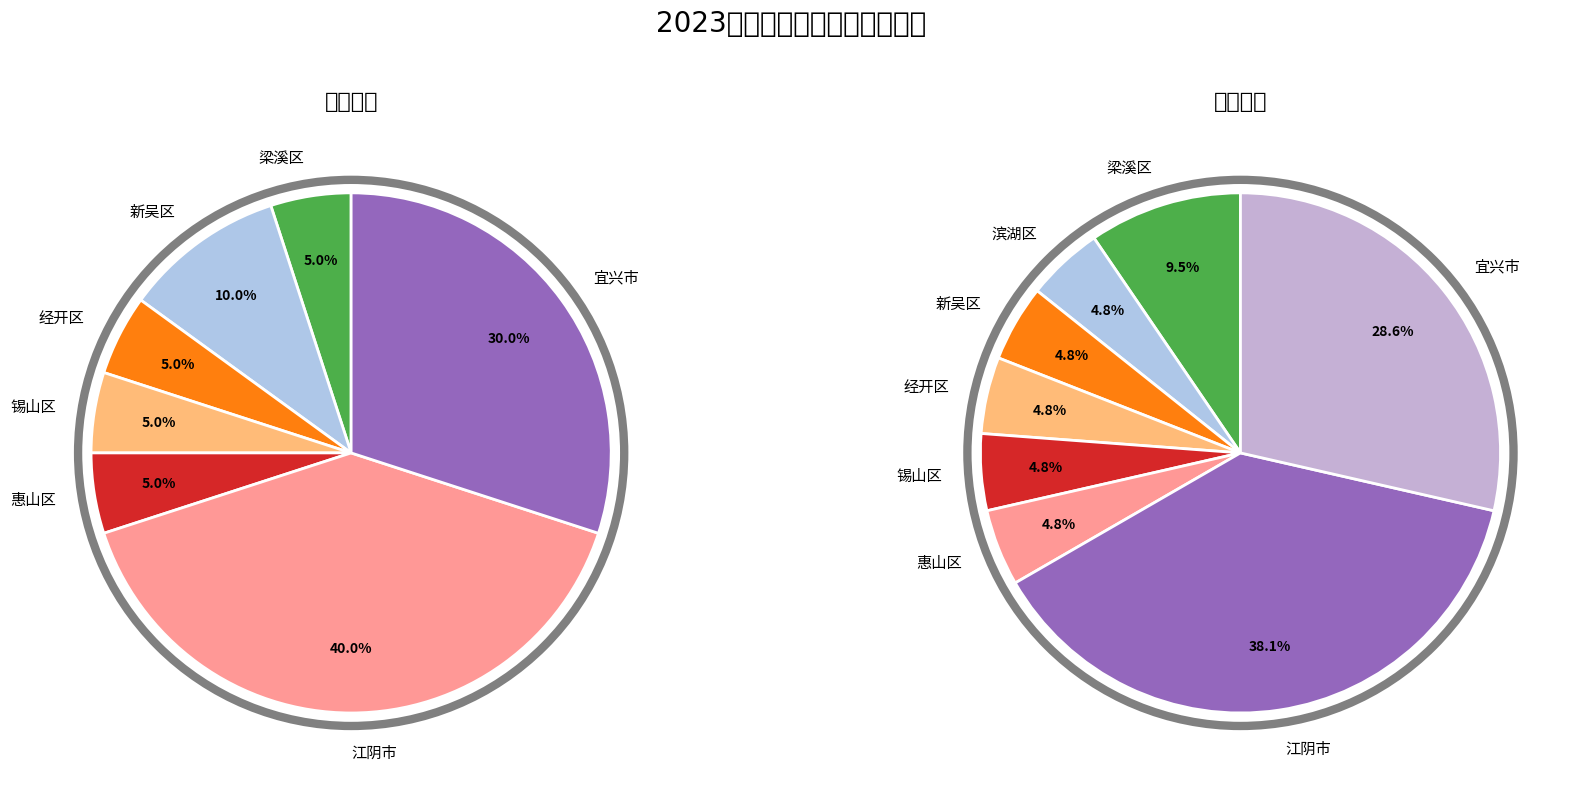

What percentage do 梁溪区 and 锡山区 together represent?

12.2%